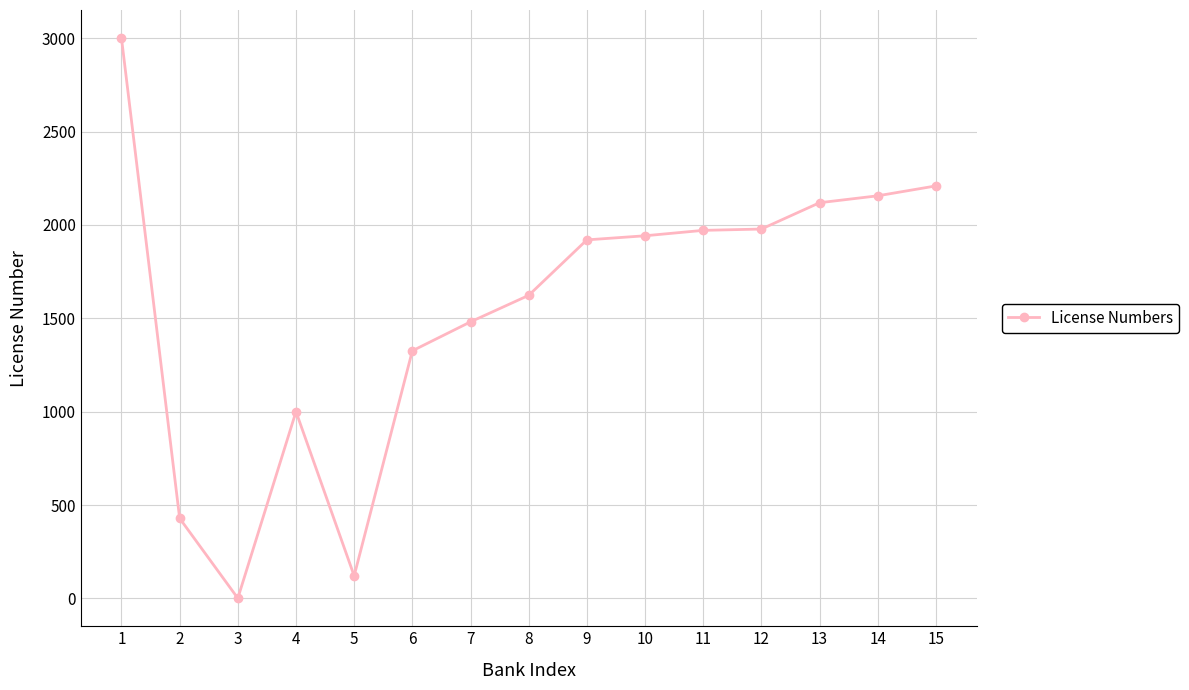

Where is the first local maximum?

4